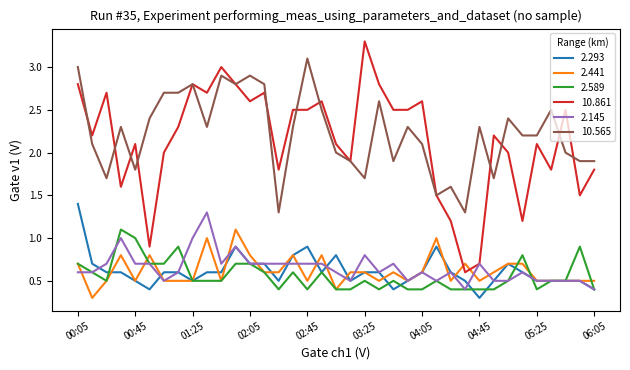

What is the greatest value displayed?

3.3